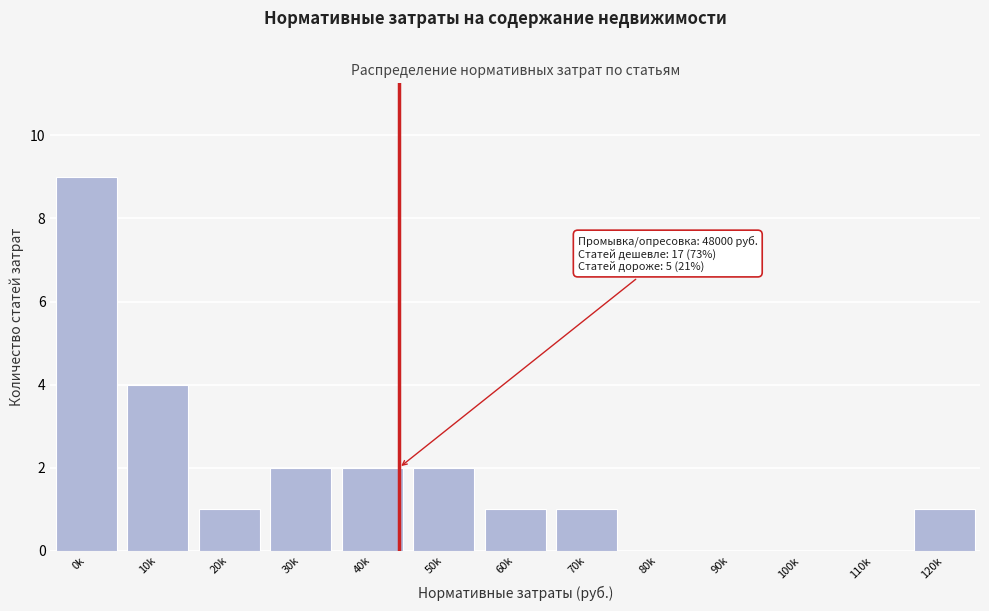

Reading left to right, list all the values displayed in this chart.

0k=9	10k=4	20k=1	30k=2	40k=2	50k=2	60k=1	70k=1	80k=0	90k=0	100k=0	110k=0	120k=1